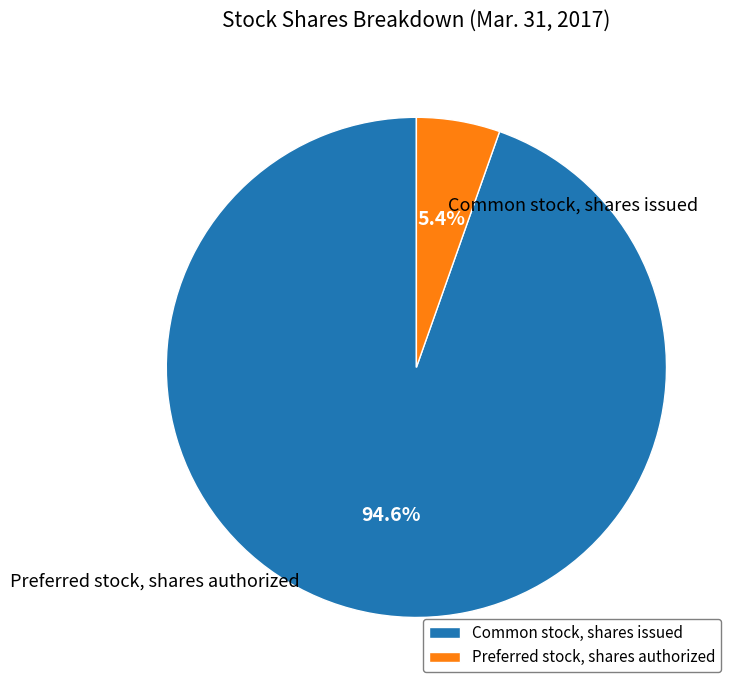

Which category has the biggest portion of the pie?

Common stock, shares issued